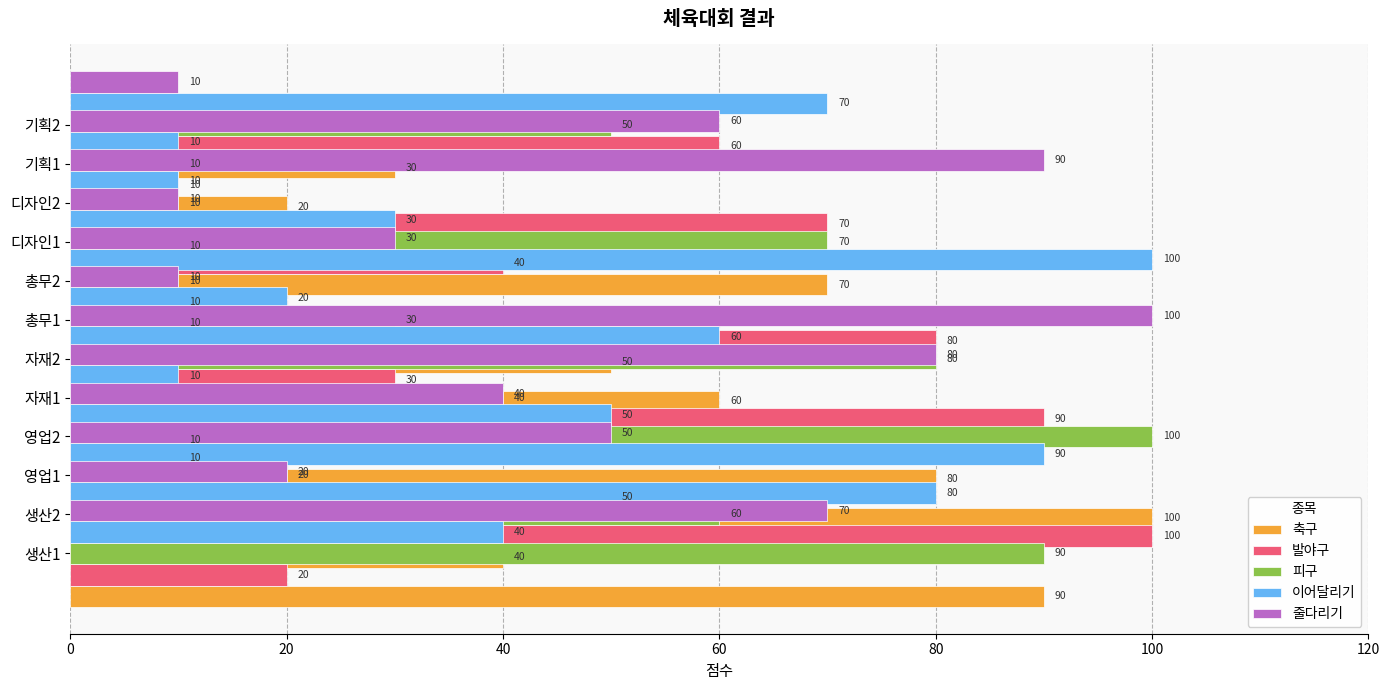

Rank the series at 60 from highest to lowest value.

피구, 축구, 이어달리기, 줄다리기, 발야구